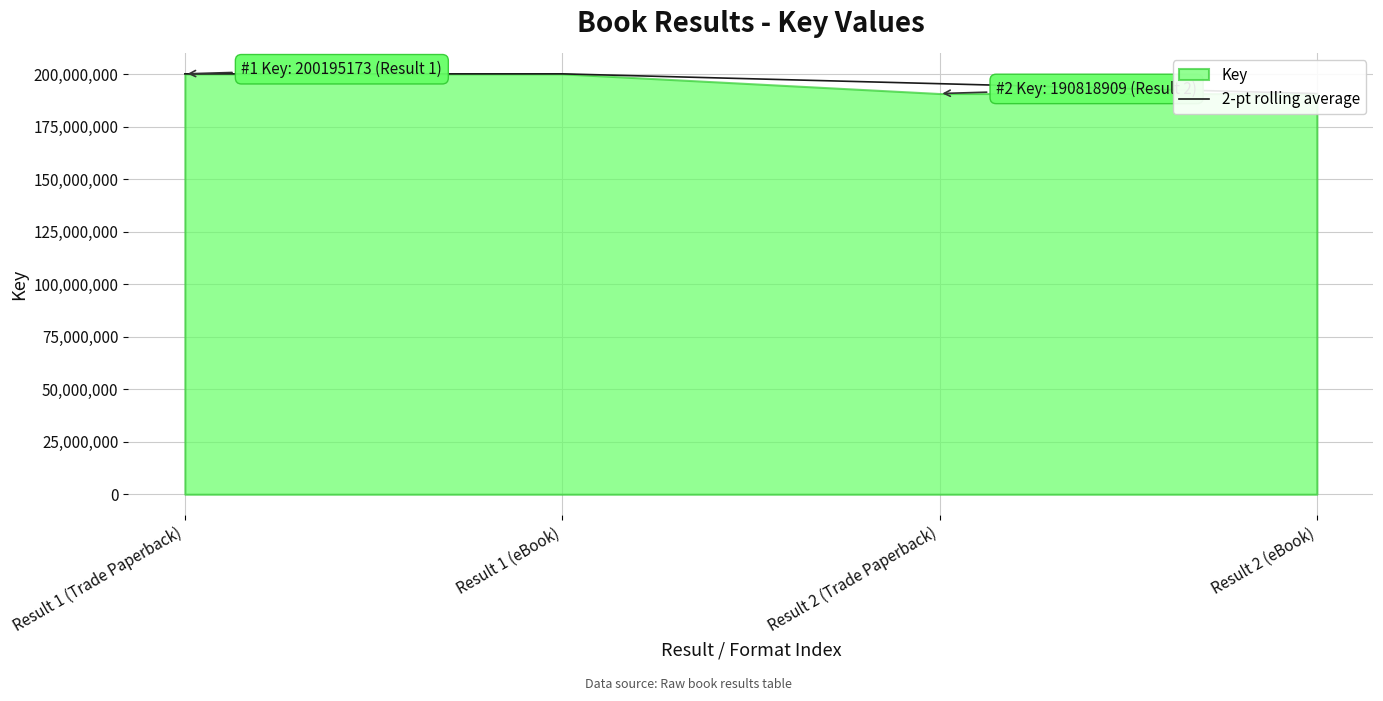

Where is the data nearest to the value 195507041?

Result 2 (Trade Paperback)